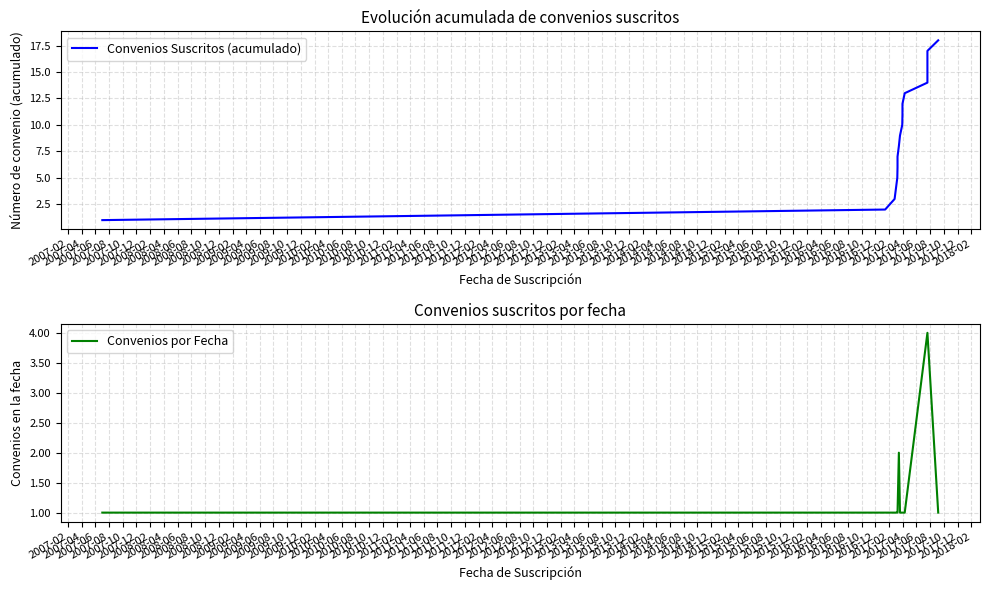

Does the chart display data point markers on the line(s)?

No